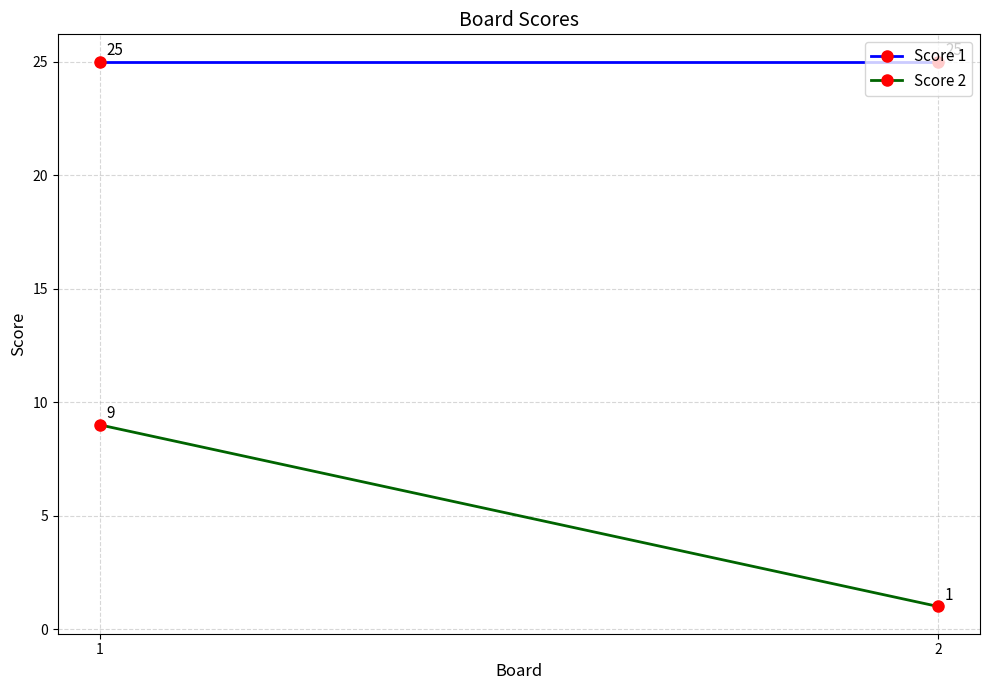

What is the difference between the maximum and minimum values in the Score 2 series?

8